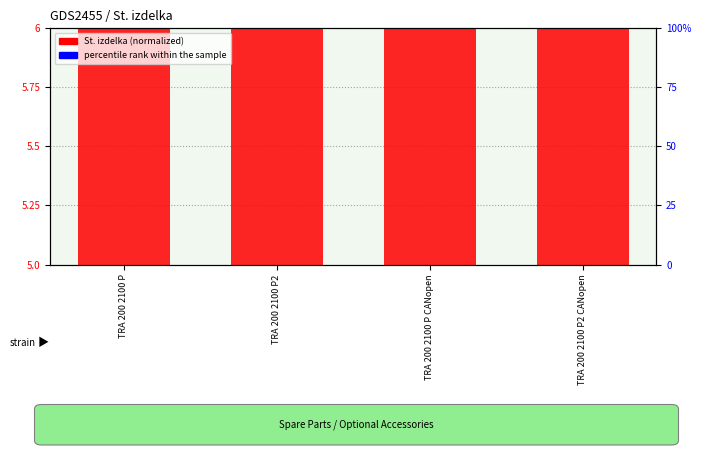

True or false: St. izdelka (normalized) has a value of 6.2 at TRA 200 2100 P2 CANopen.

True